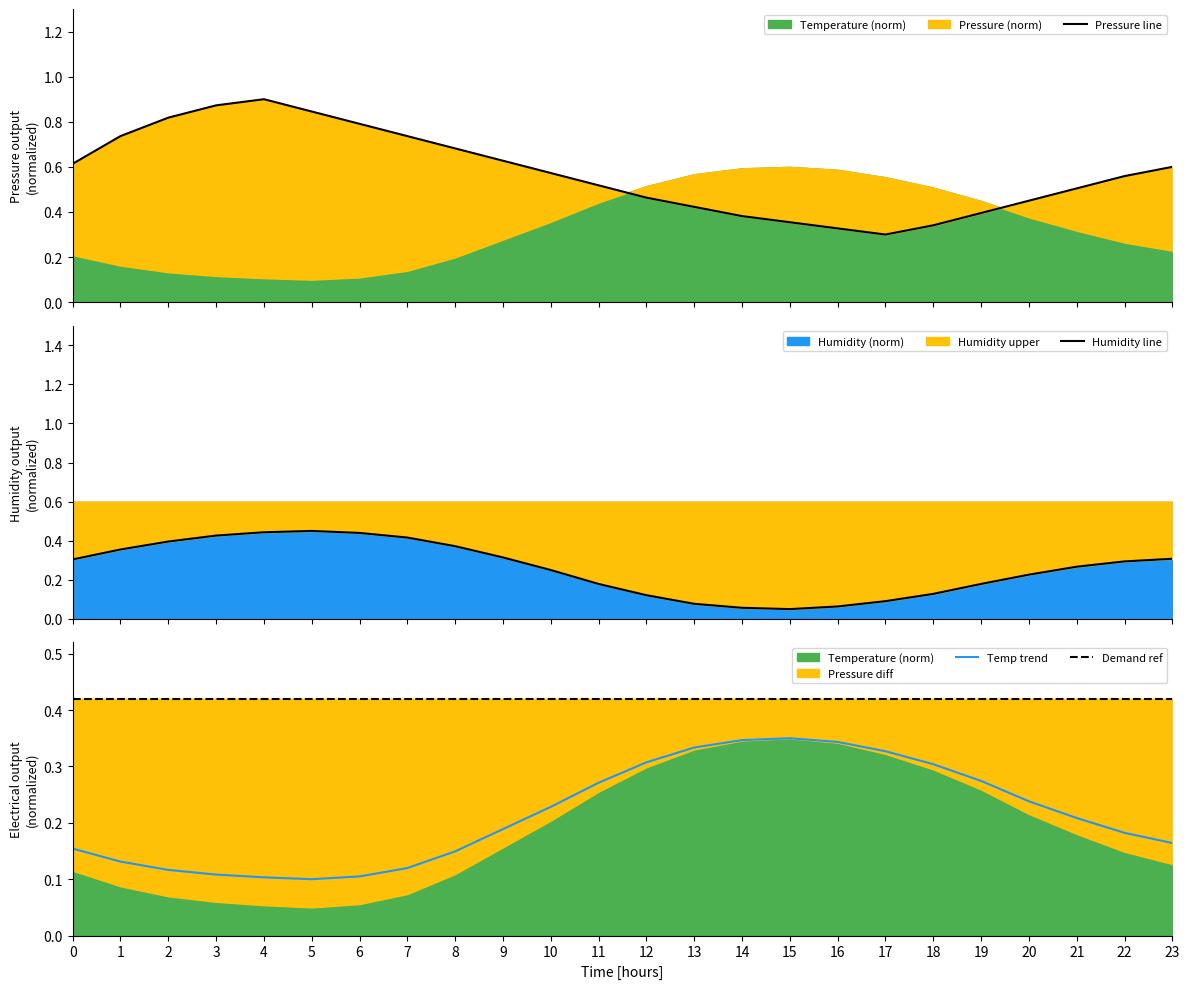

What is the value of the Temp trend point at the 12th from the left?

0.3